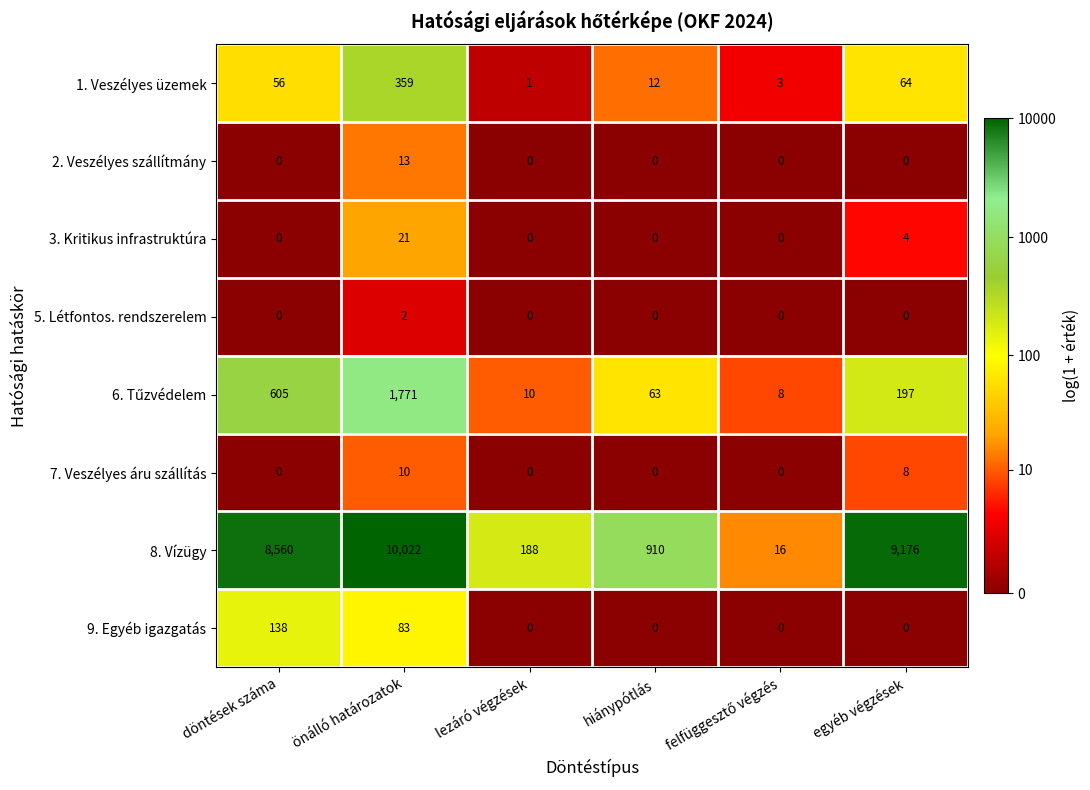

What is the average value of the 9. Egyéb igazgatás series?

37